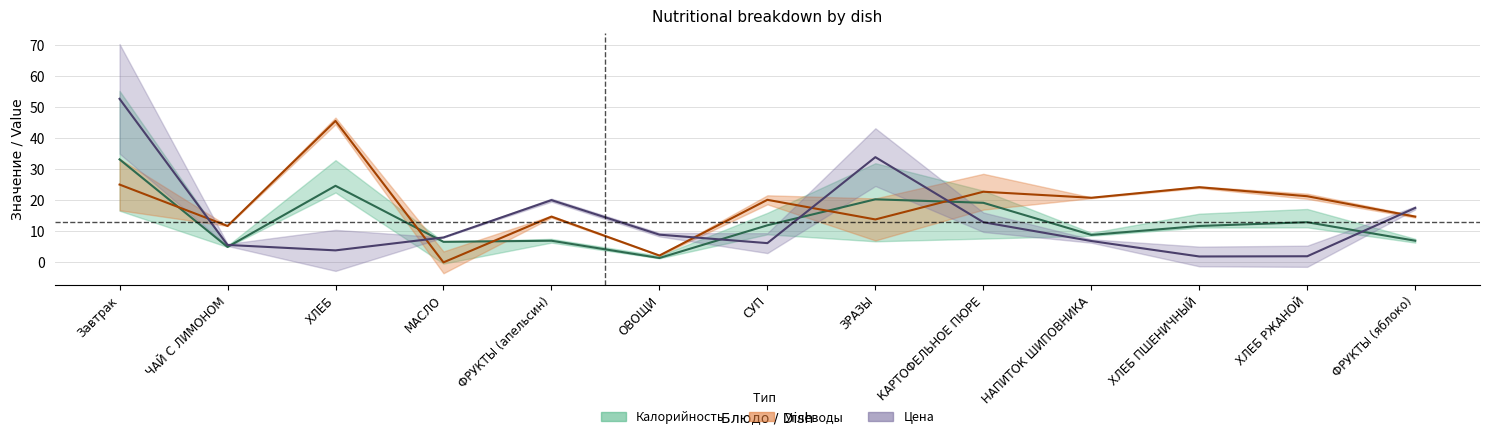

What is the difference between the maximum and minimum values in the Углеводы series?

45.5